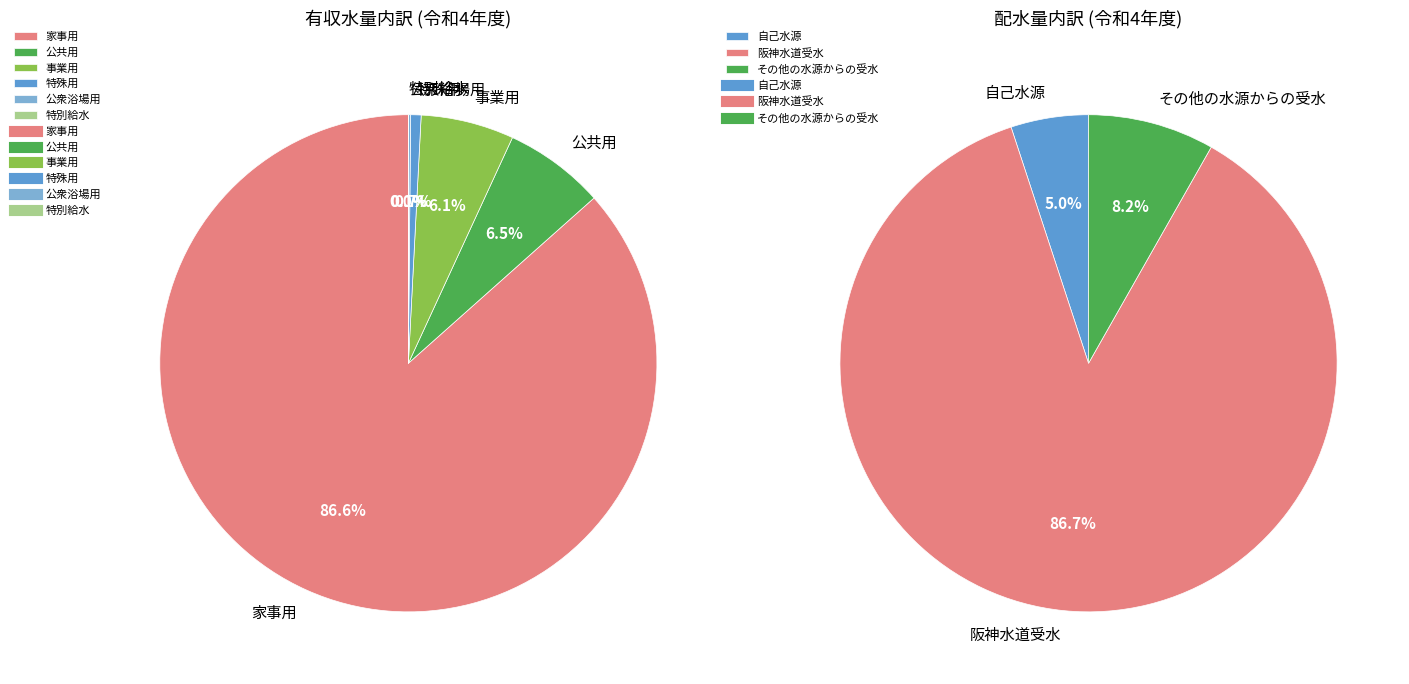

To the nearest percent, what is the average slice percentage?

17%